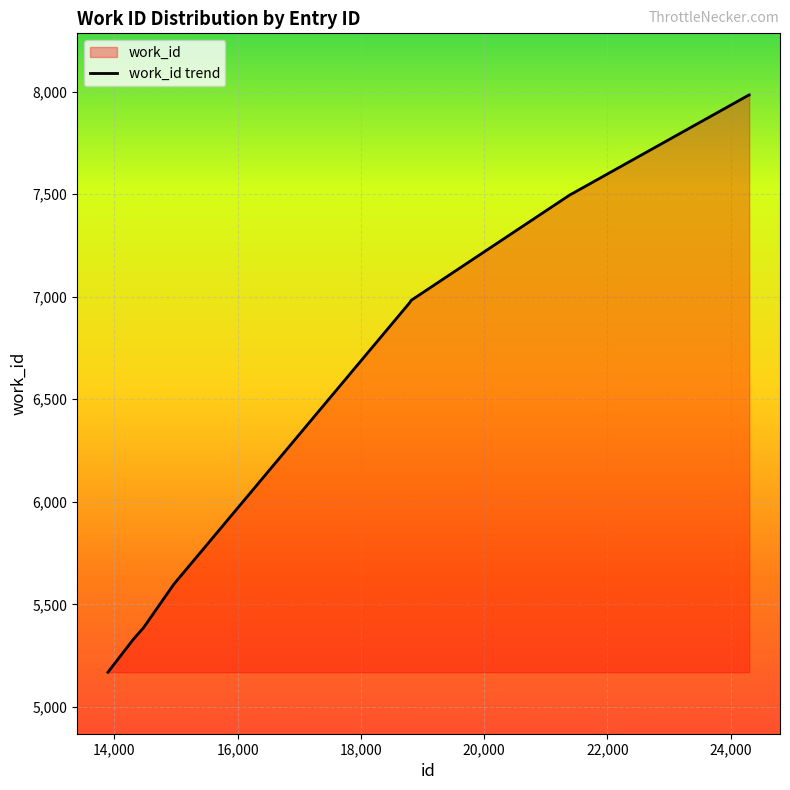

What is the difference between the maximum and minimum values?

2815